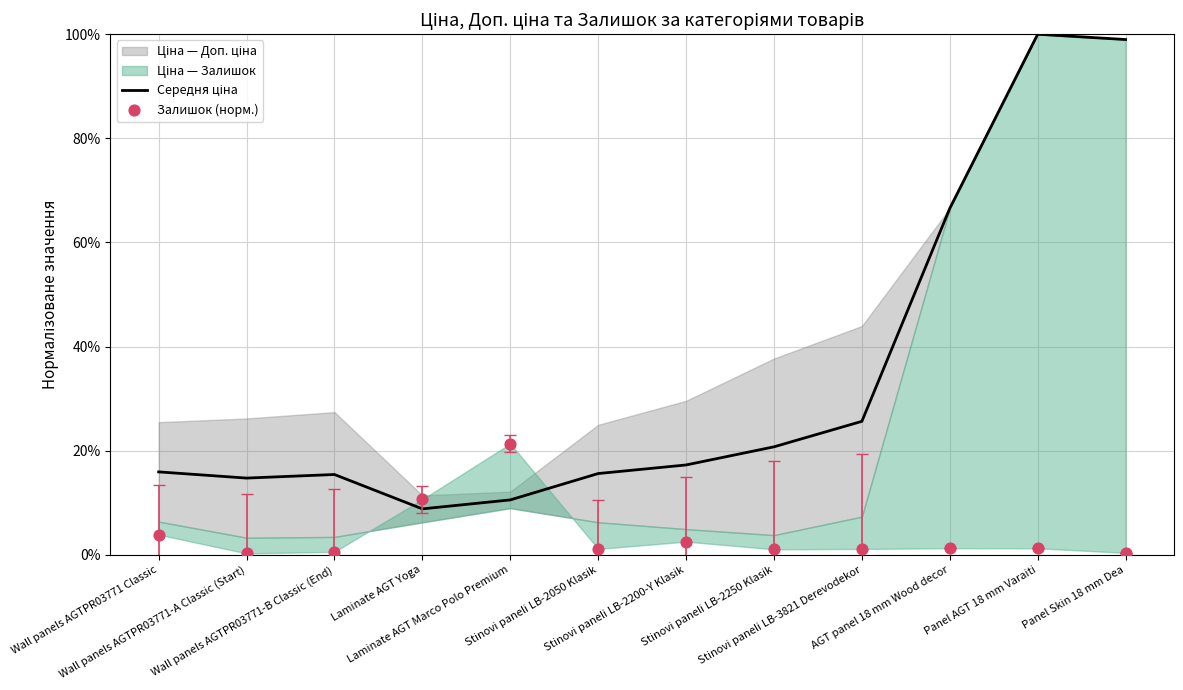

At which category is the sum across all series the highest?

Panel AGT 18 mm Varaiti